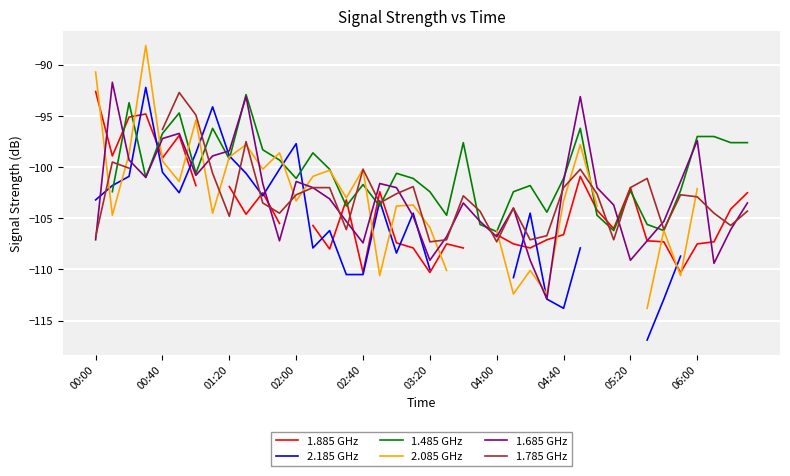

What is the lowest value of the 1.685 GHz series?

-112.9